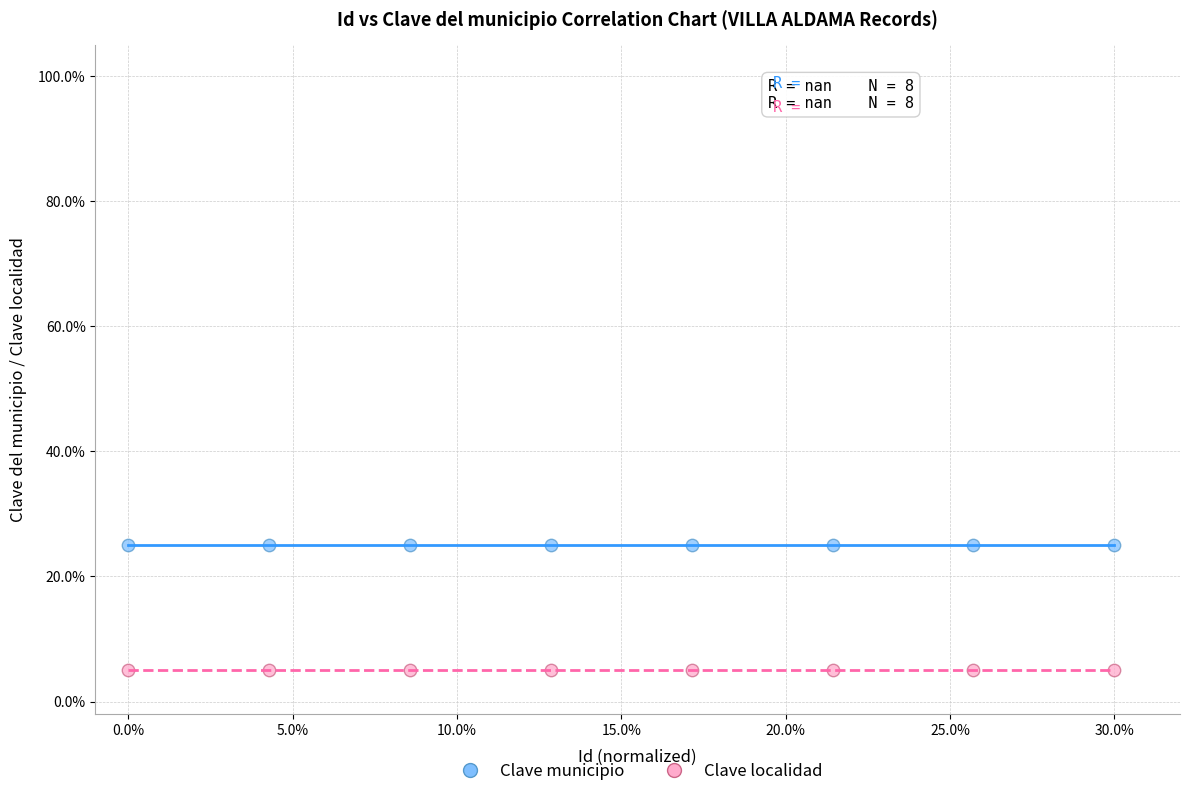

Which series reaches the maximum Y coordinate?

Clave municipio